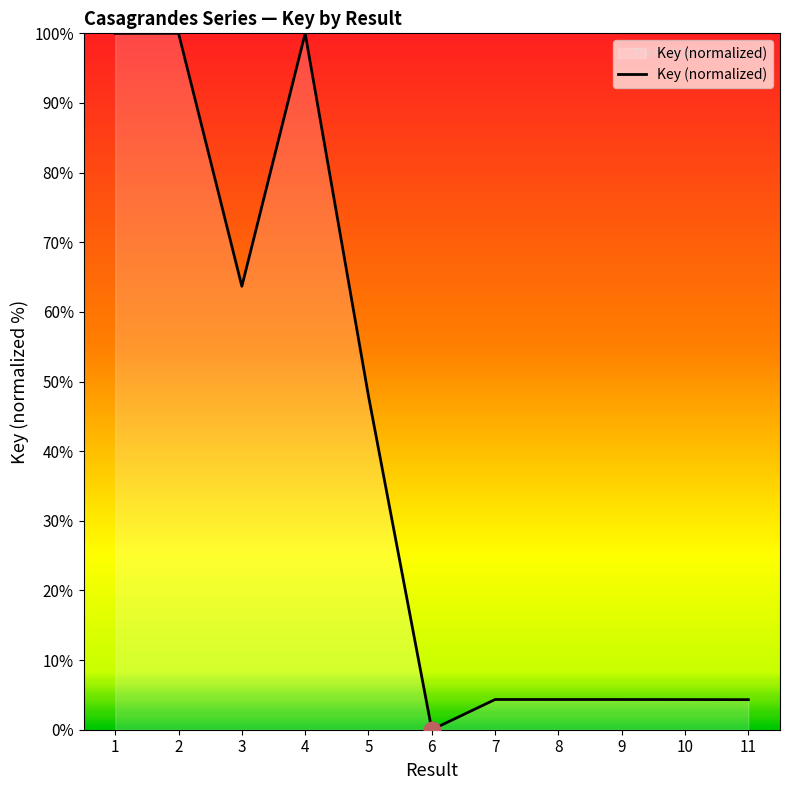

What is the maximum value shown in the chart?

100.0